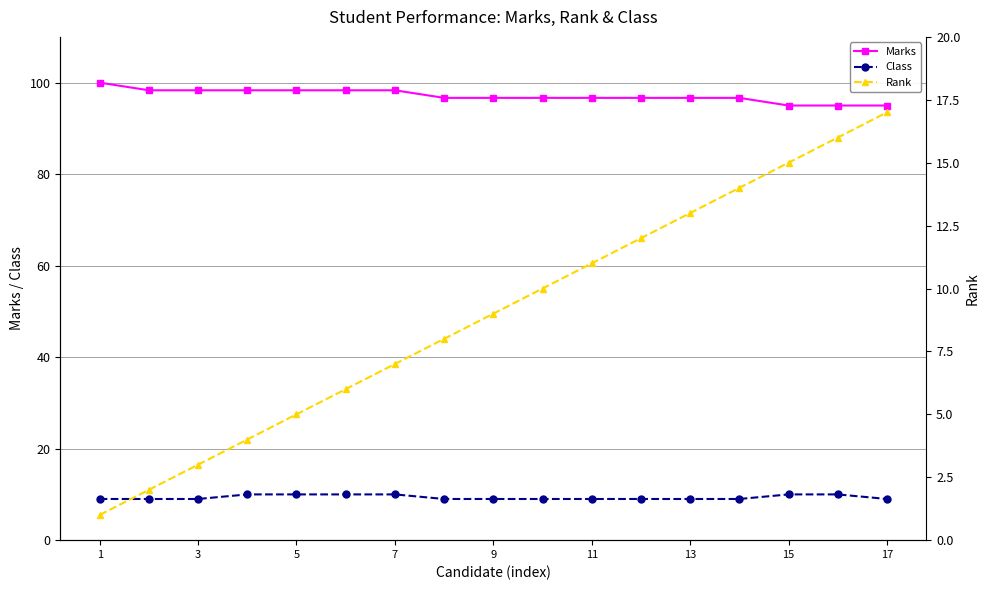

The value of Marks at 9 is 96.7. True or false?

True